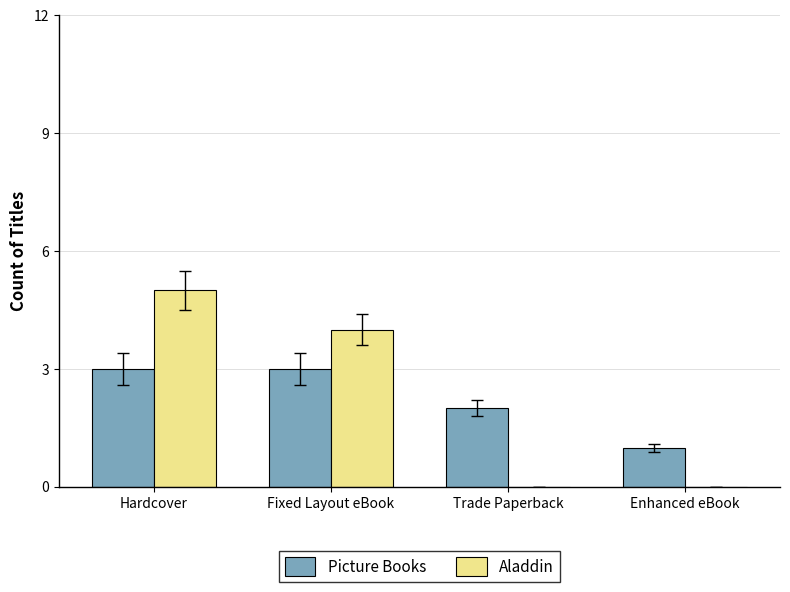

What is the approximate value of Picture Books at Fixed Layout eBook?

3